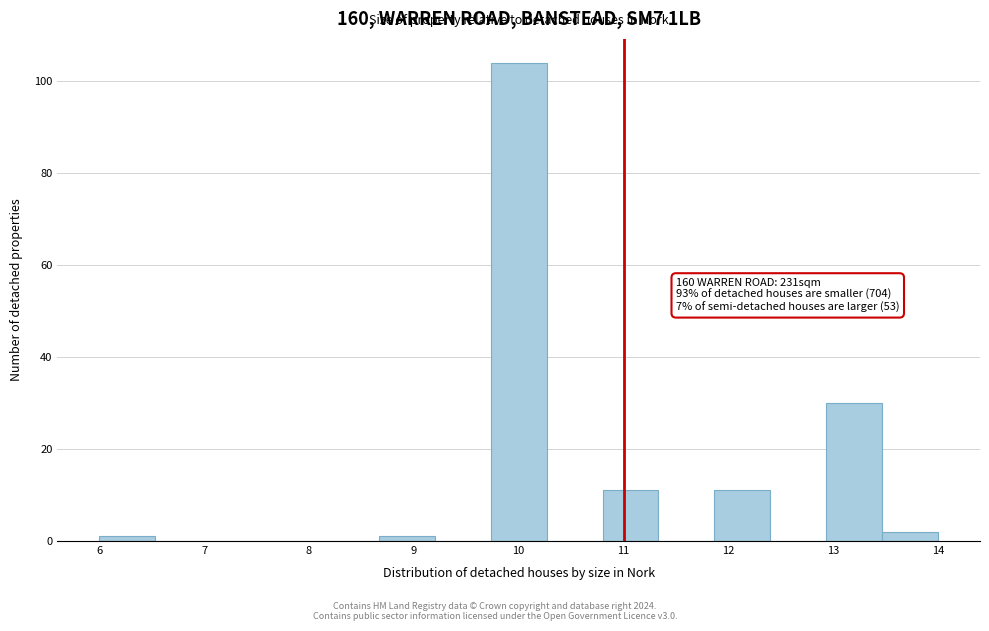

Which range on the x-axis has the tallest bar?

9.7 to 10.3